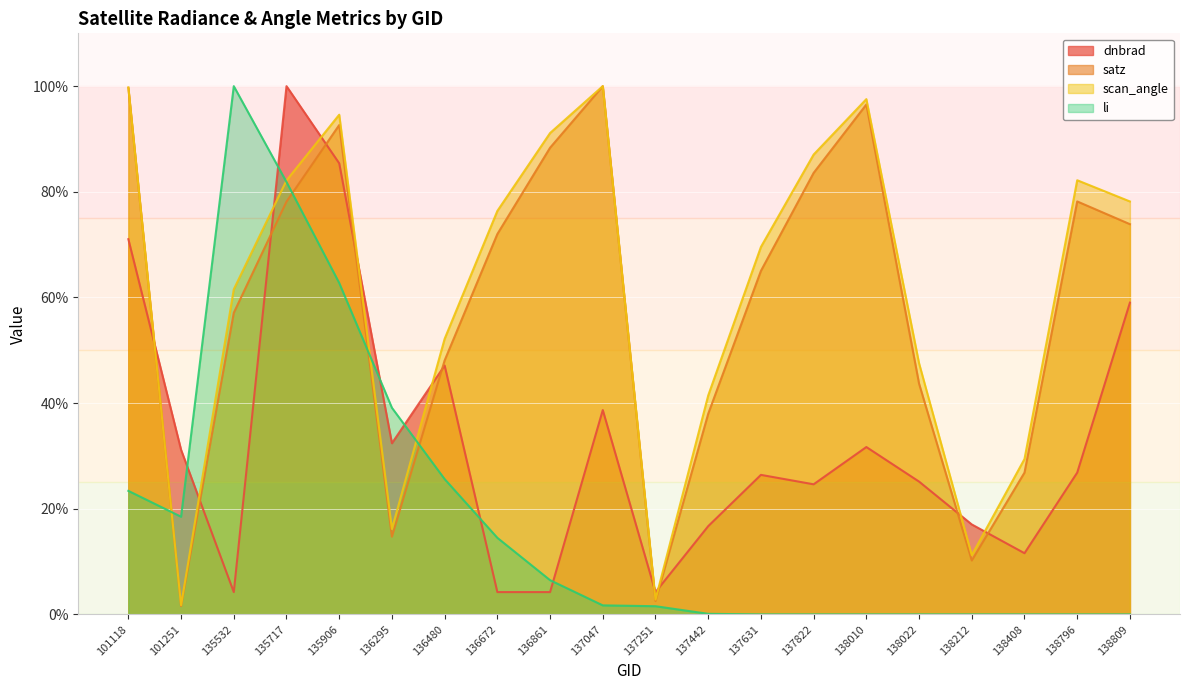

Between which two adjacent categories do dnbrad and scan_angle first intersect?

101118 and 101251